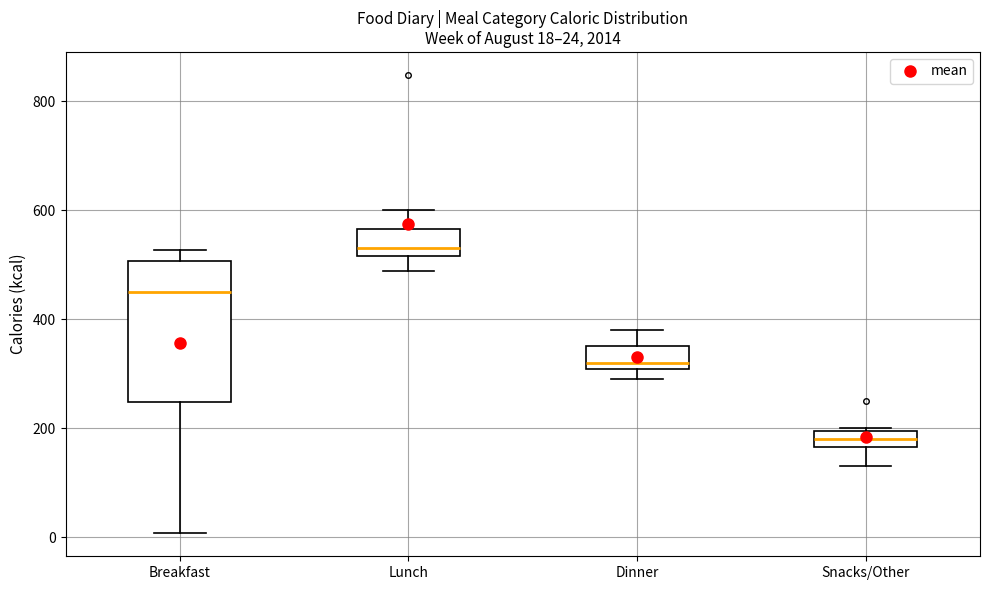

Comparing the boxes themselves (not the whiskers), which one is the tallest?

Breakfast